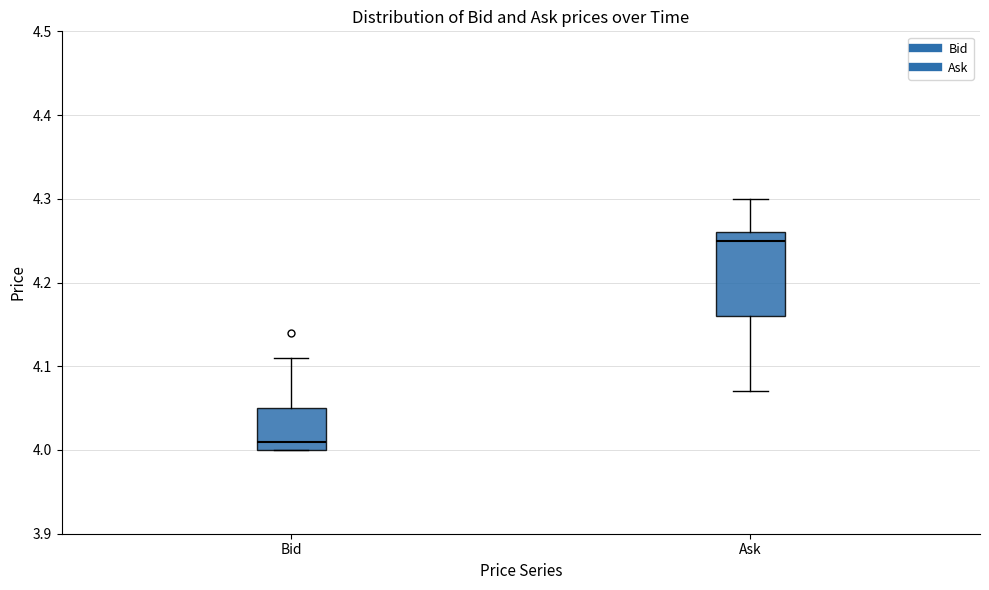

Reading left to right, read every box against the y-axis: the position of its median line, the range the box covers, and the ends of its whiskers. The values are not printed on the chart, so give them approximately, as read against the axis.

Bid: median 4.01, box 4.00 to 4.05, whiskers 4.00 to 4.11
Ask: median 4.25, box 4.16 to 4.26, whiskers 4.07 to 4.30